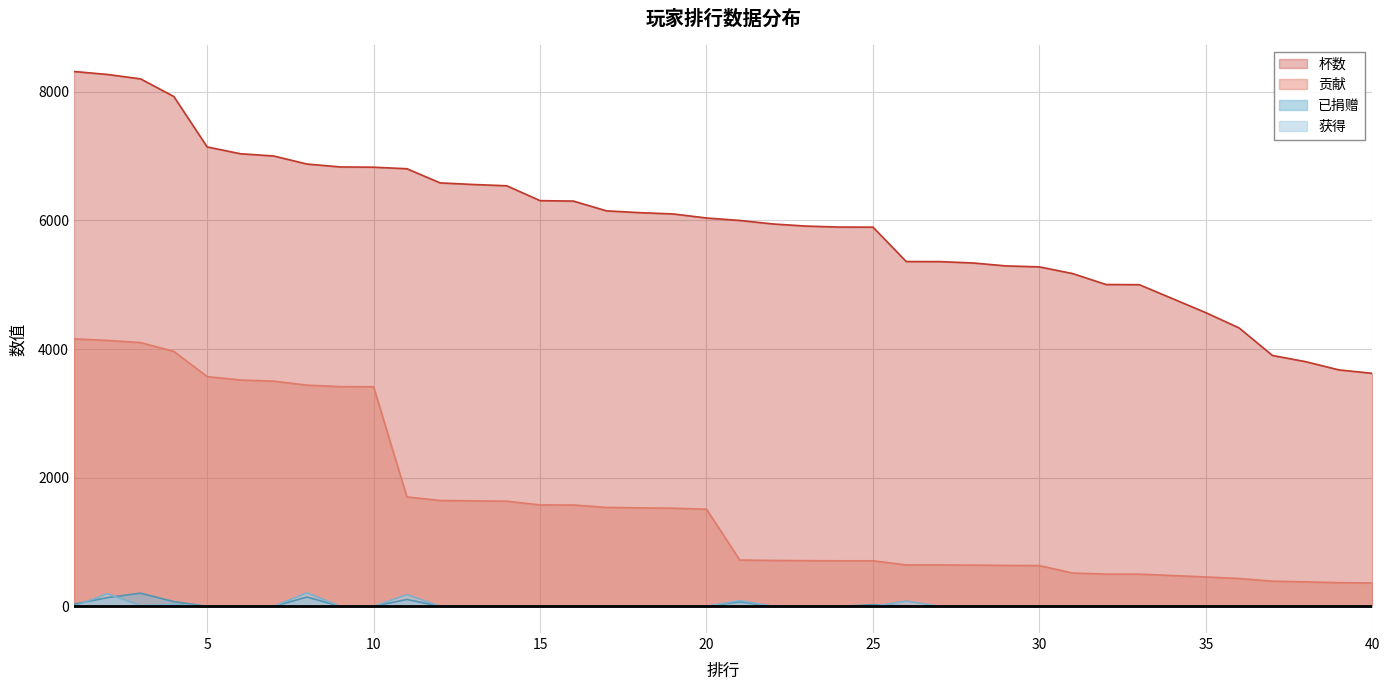

What is the value of the 贡献 point at the 10th from the left?

3413